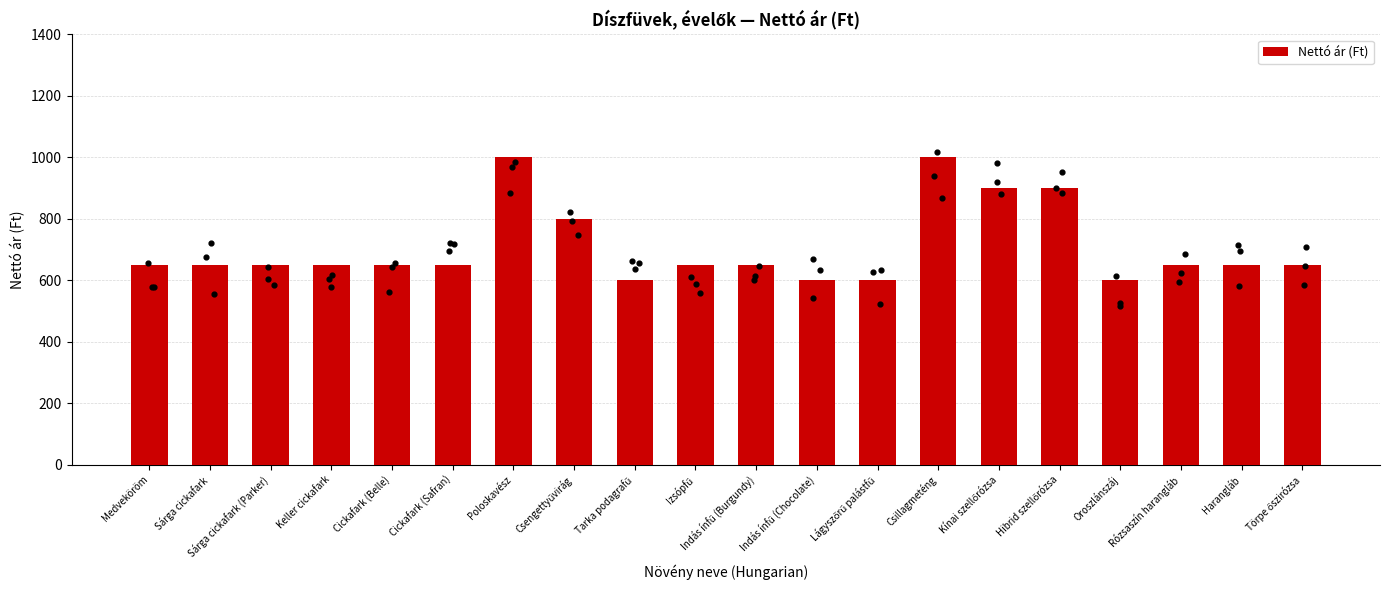

What is the change in value from Izsópfű to Lágyszőrű palástfű?

-50